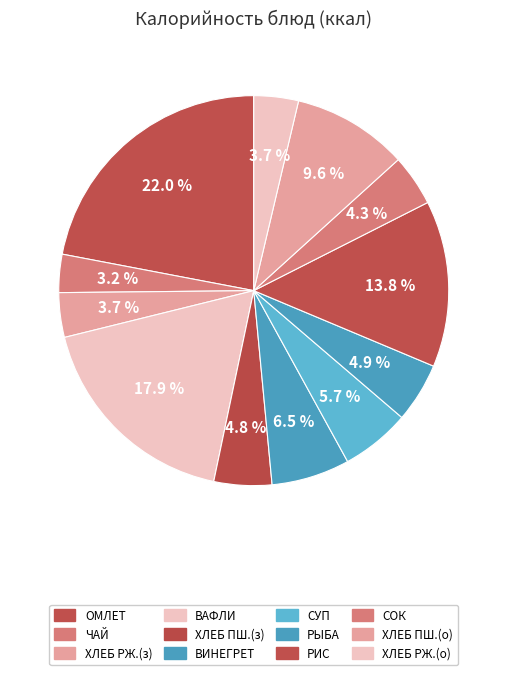

How many segments does this pie chart have?

12